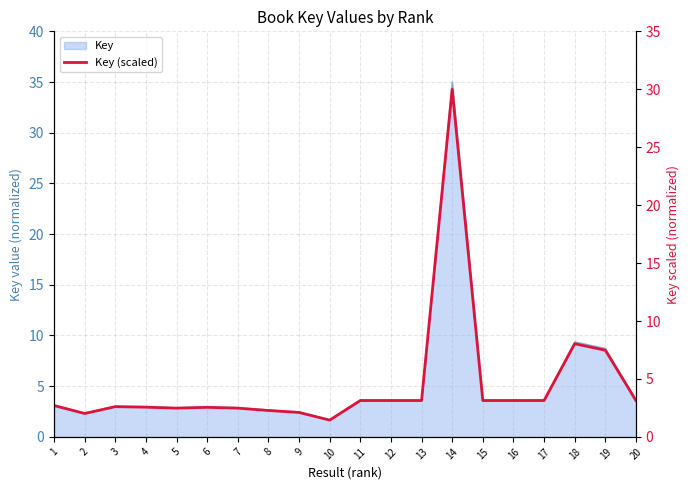

What is the value of the 9th point from the left?

2.1